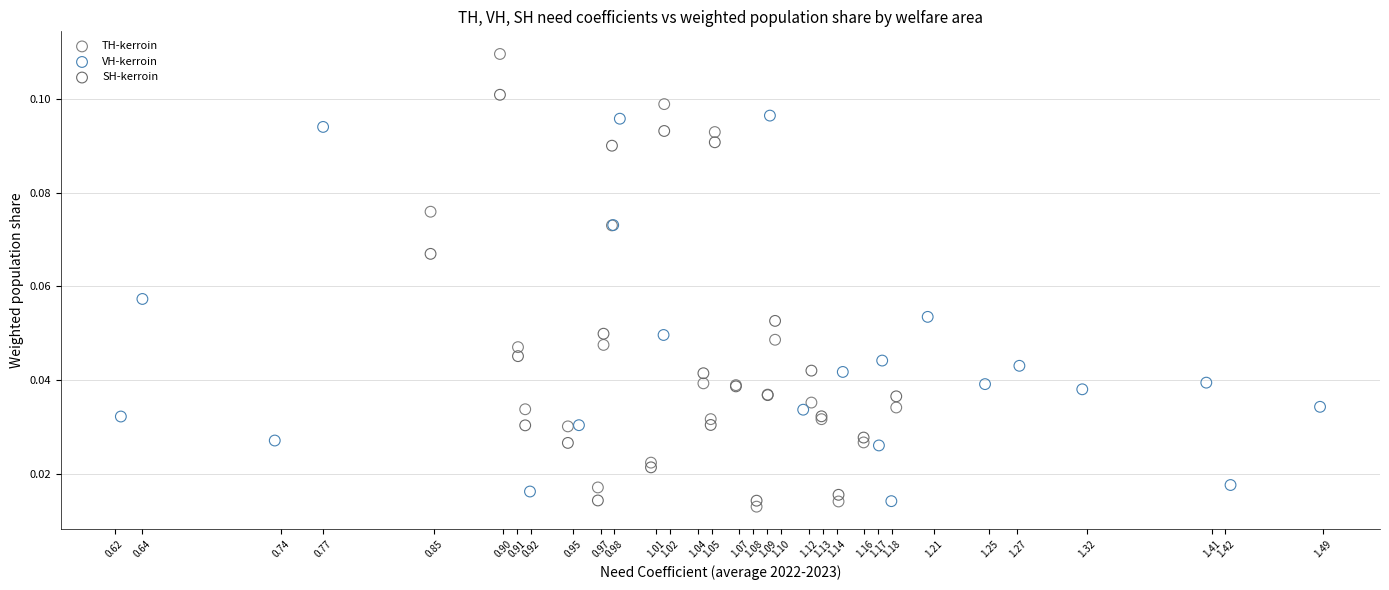

What are all the series names shown in the legend?

TH-kerroin, VH-kerroin, SH-kerroin